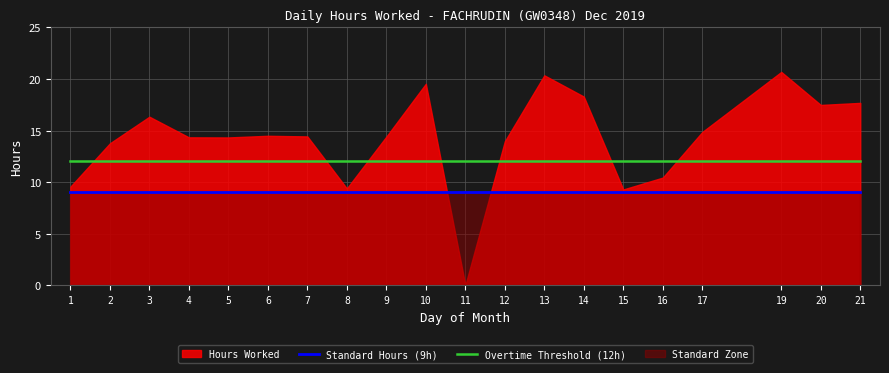

True or false: Standard Hours (9h) has a value of 9 at 20.

True